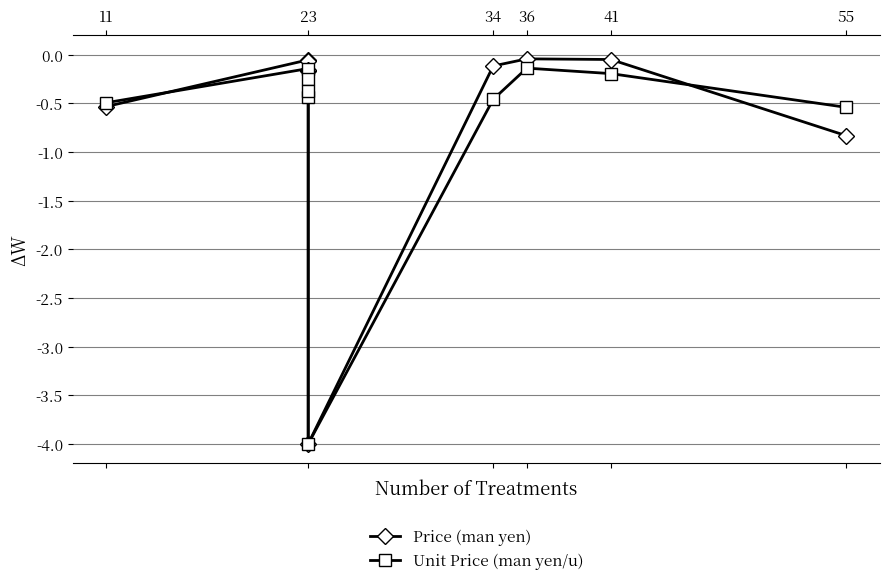

What is the sum of all Price (man yen) values?

-6.0